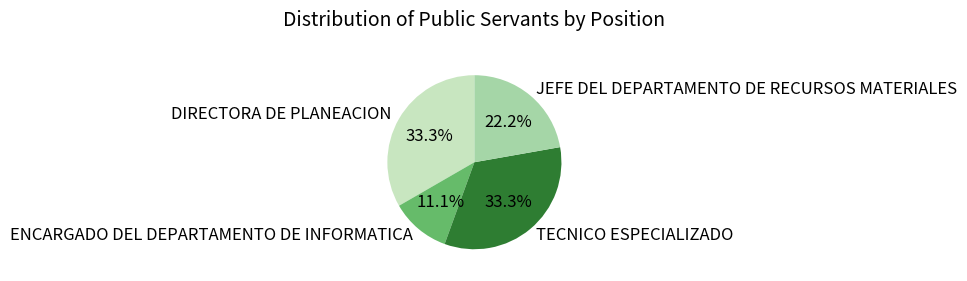

Approximately how many times larger is the value at JEFE DEL DEPARTAMENTO DE RECURSOS MATERIALES compared to DIRECTORA DE PLANEACION?

0.7